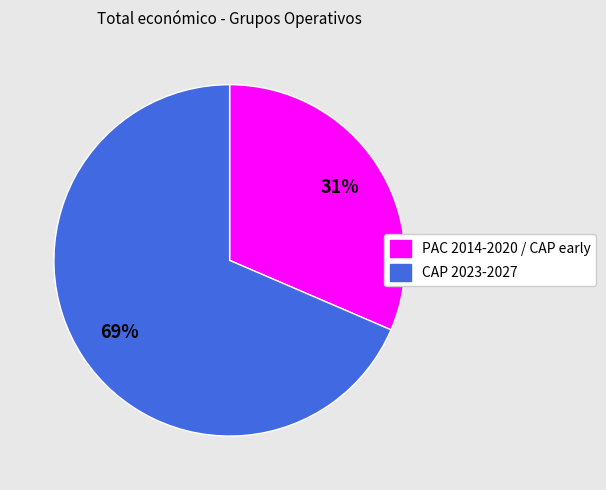

Is there a majority slice in this chart?

Yes